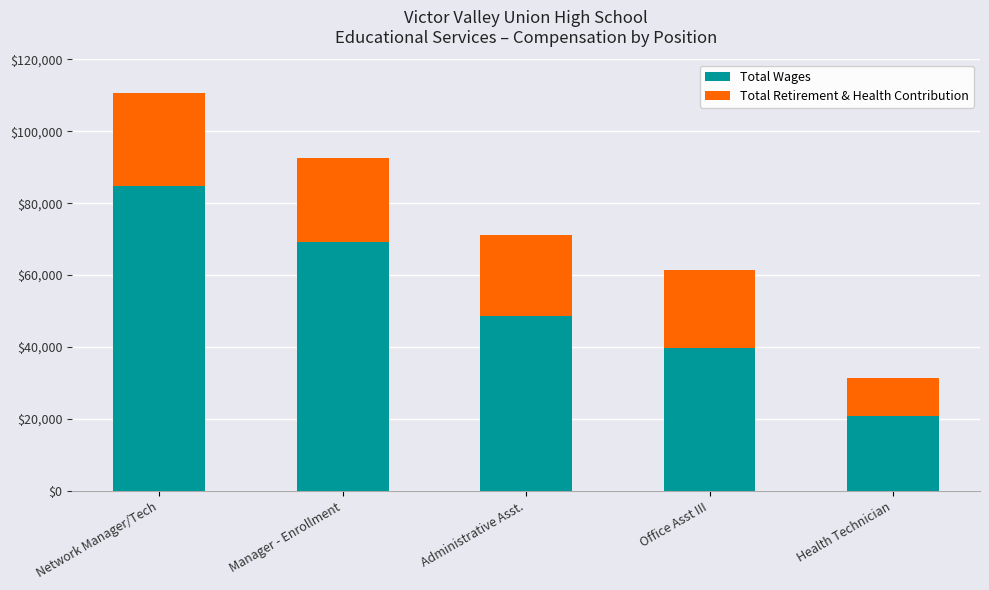

What is the average value of the Total Wages series?

52630